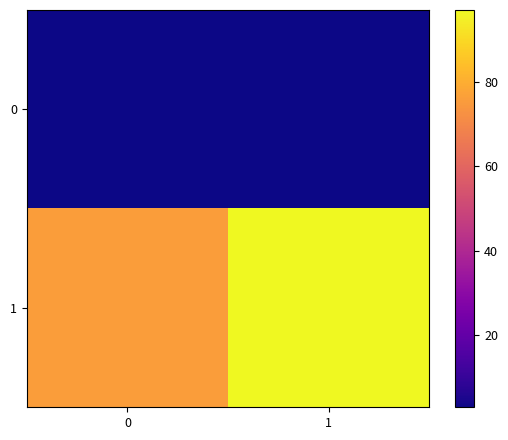

Which series has the largest total across all categories?

row_1